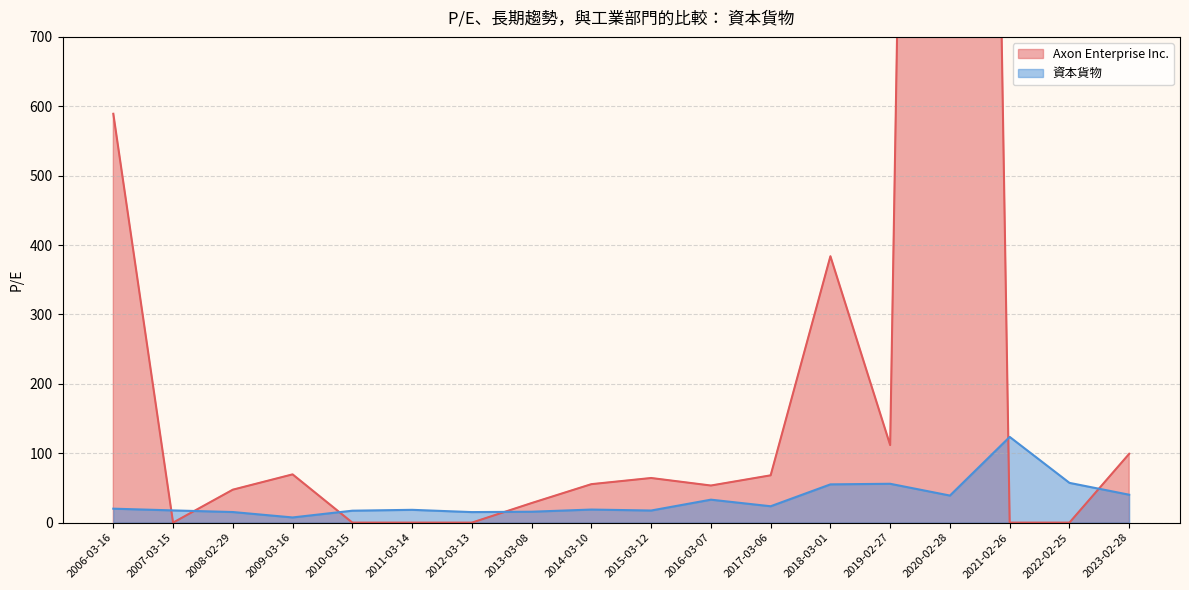

What are all the series names shown in the legend?

Axon Enterprise Inc., 資本貨物